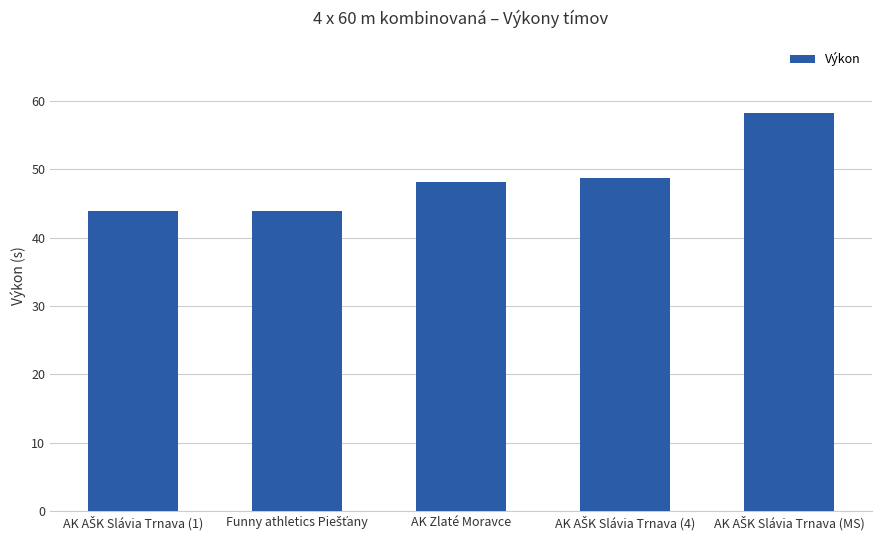

What is the label of the 3rd bar from the left?

AK Zlaté Moravce